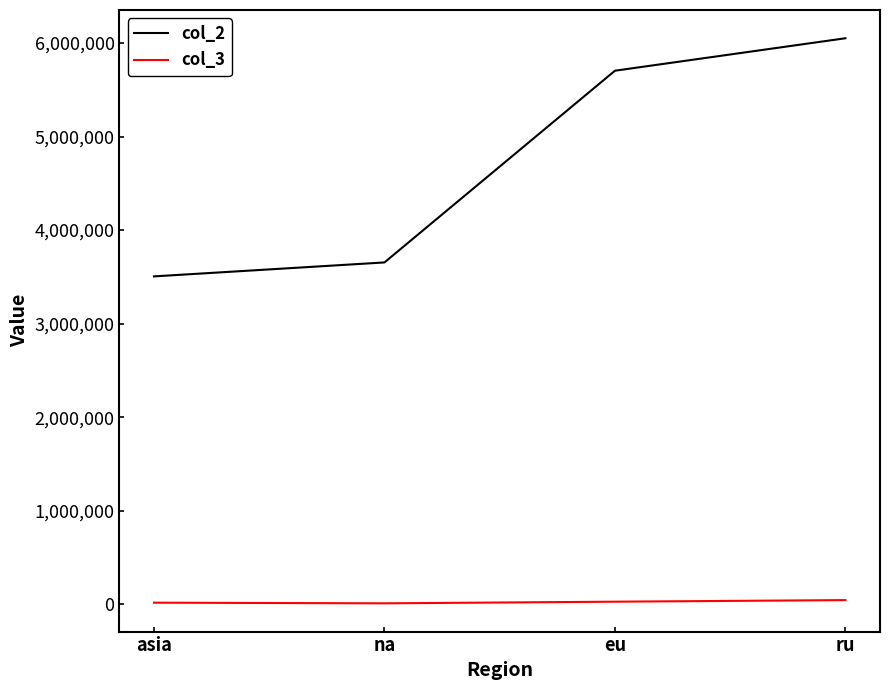

What is the total value across all series at asia?

3522607